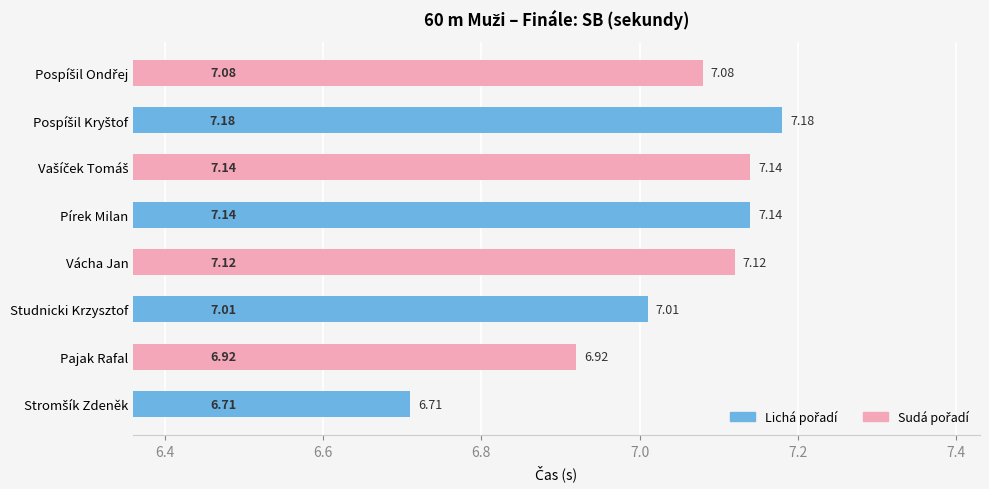

Does the chart contain any negative values?

No